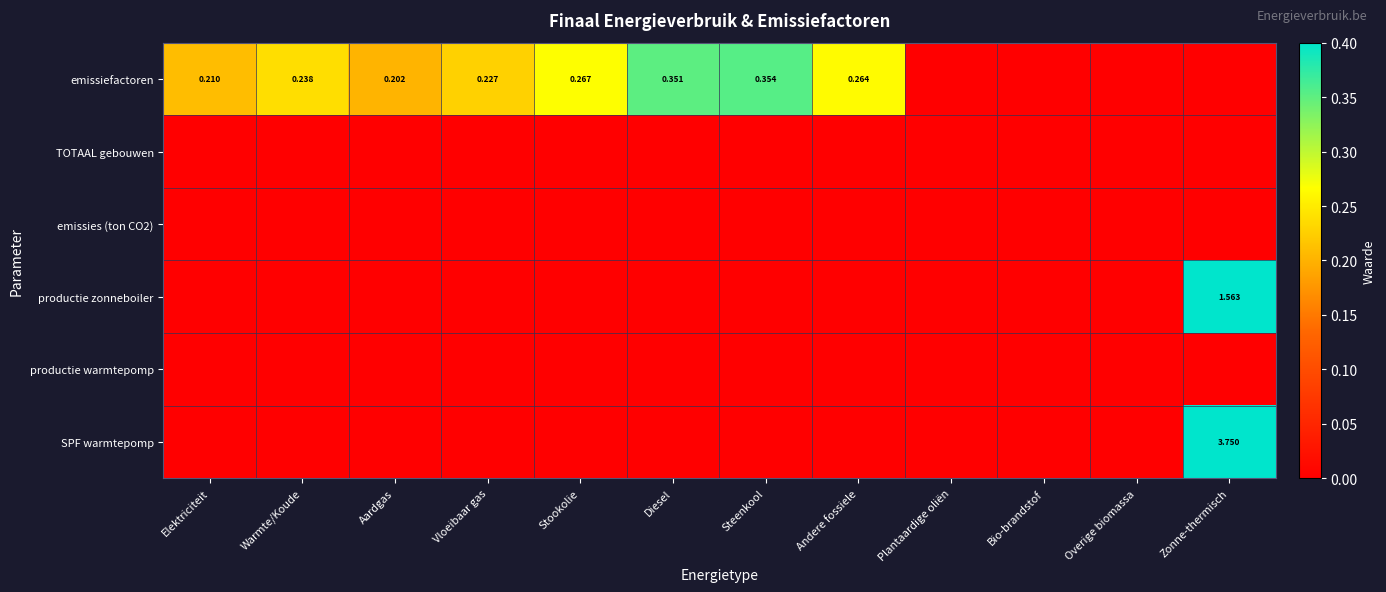

Is it true that productie zonneboiler equals 0.5 at Andere fossiele?

False